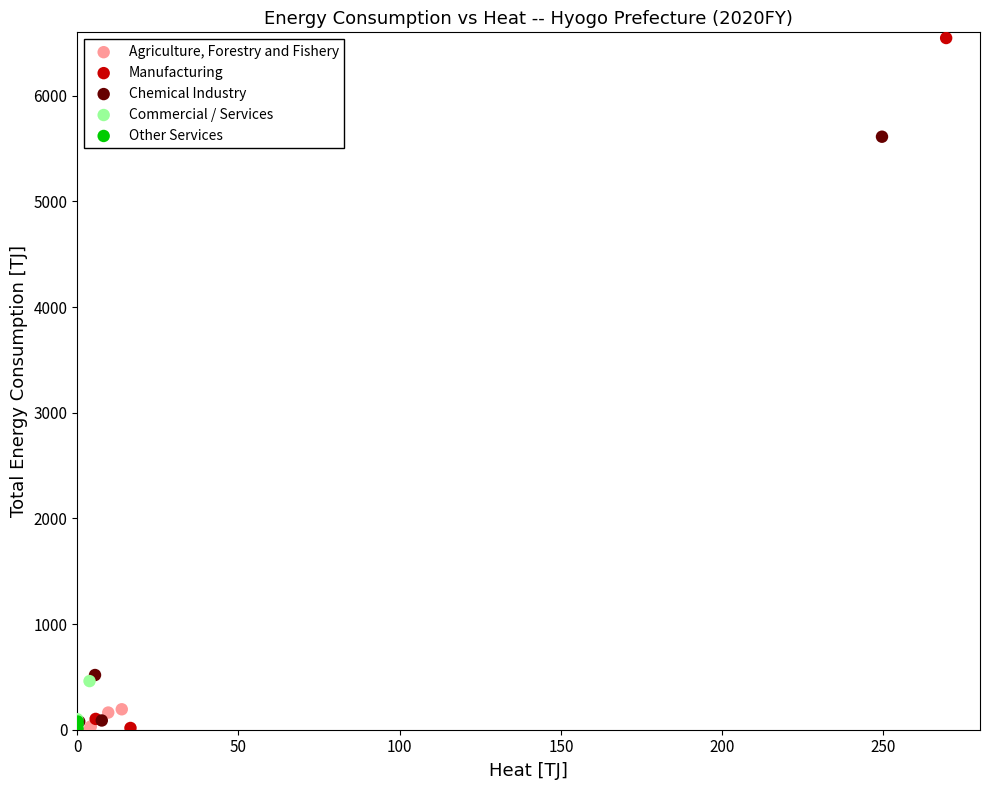

Which series has the widest spread of Y values?

Manufacturing